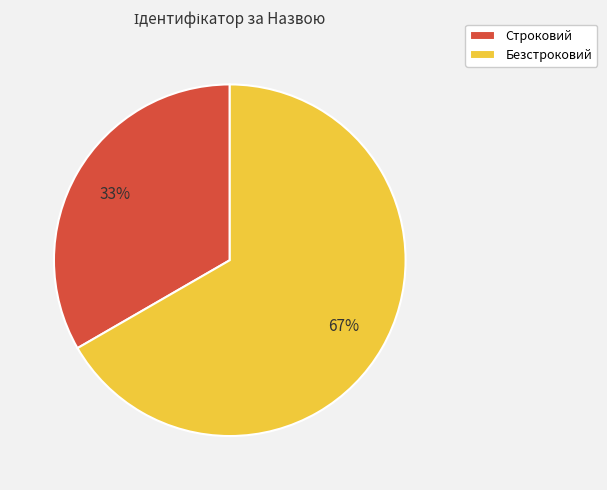

Which category has the biggest portion of the pie?

Безстроковий